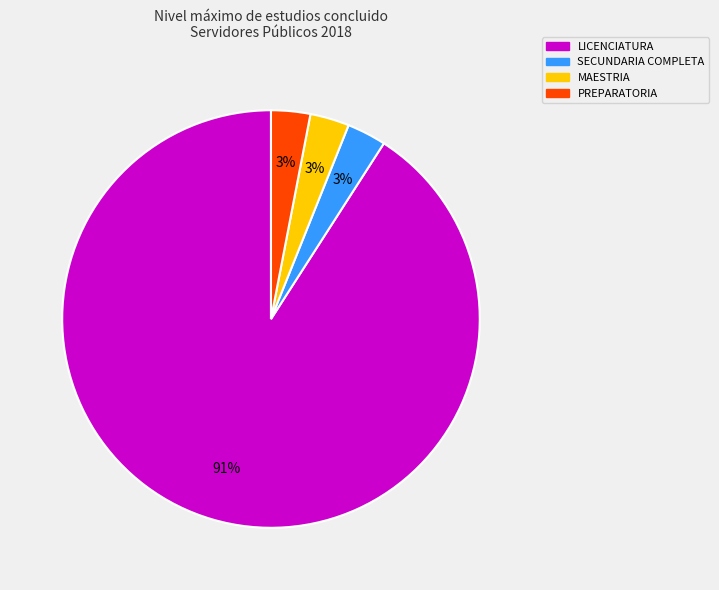

Is there any slice that represents more than half of the pie?

Yes